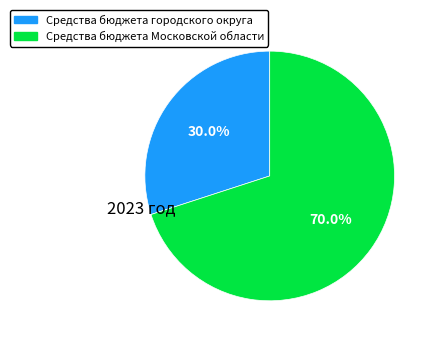

How much of the chart is everything except Средства бюджета Московской области?

30.0%